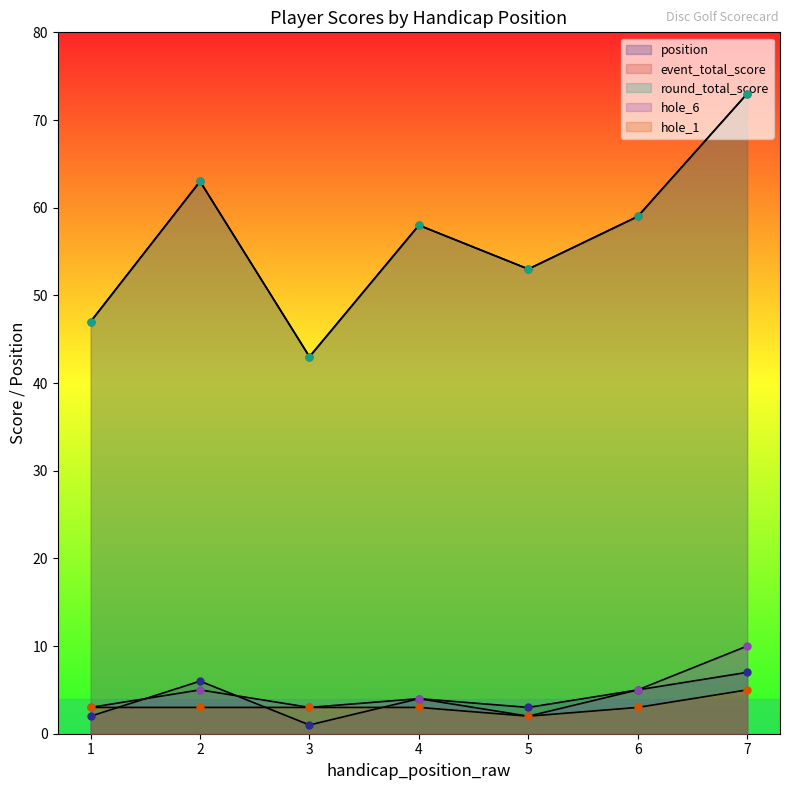

What is the value of the event_total_score point at the 4th from the left?

58